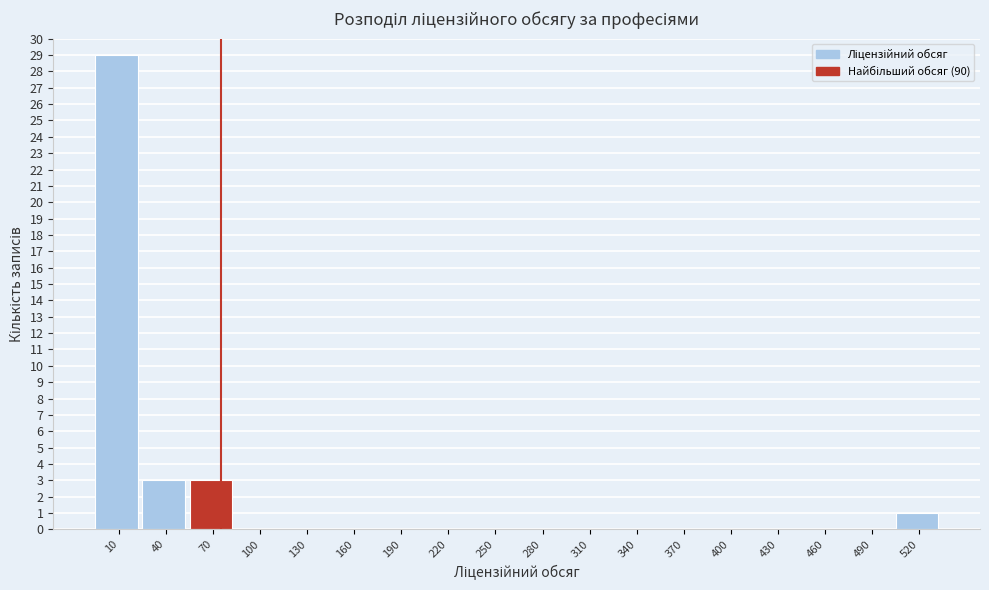

Reading left to right, transcribe all the data shown in this chart.

10=29	40=3	70=3	100=0	130=0	160=0	190=0	220=0	250=0	280=0	310=0	340=0	370=0	400=0	430=0	460=0	490=0	520=1